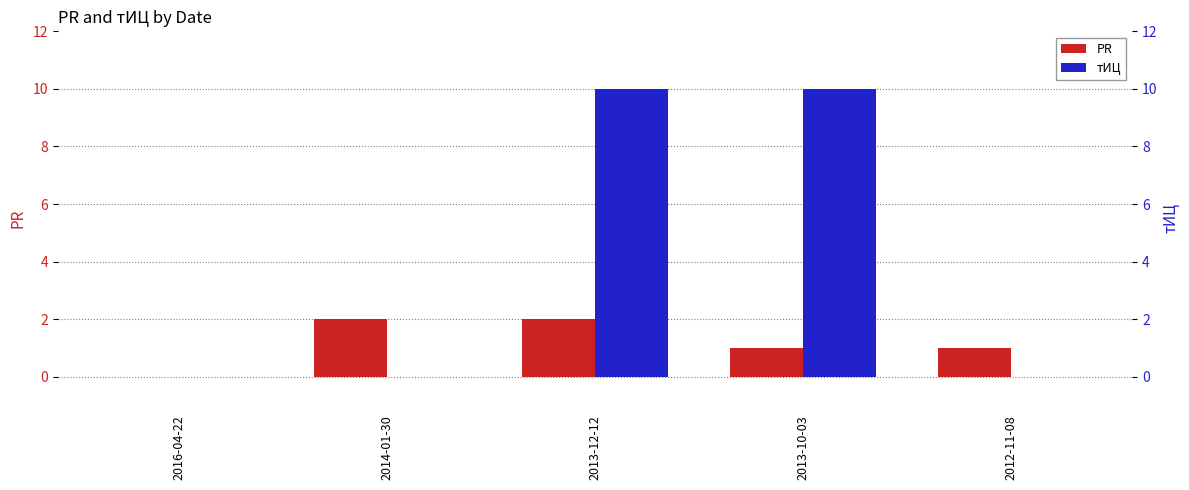

Reading left to right, what are all the values shown in this chart?

PR: 0	2	2	1	1
тИЦ: 0	0	10	10	0